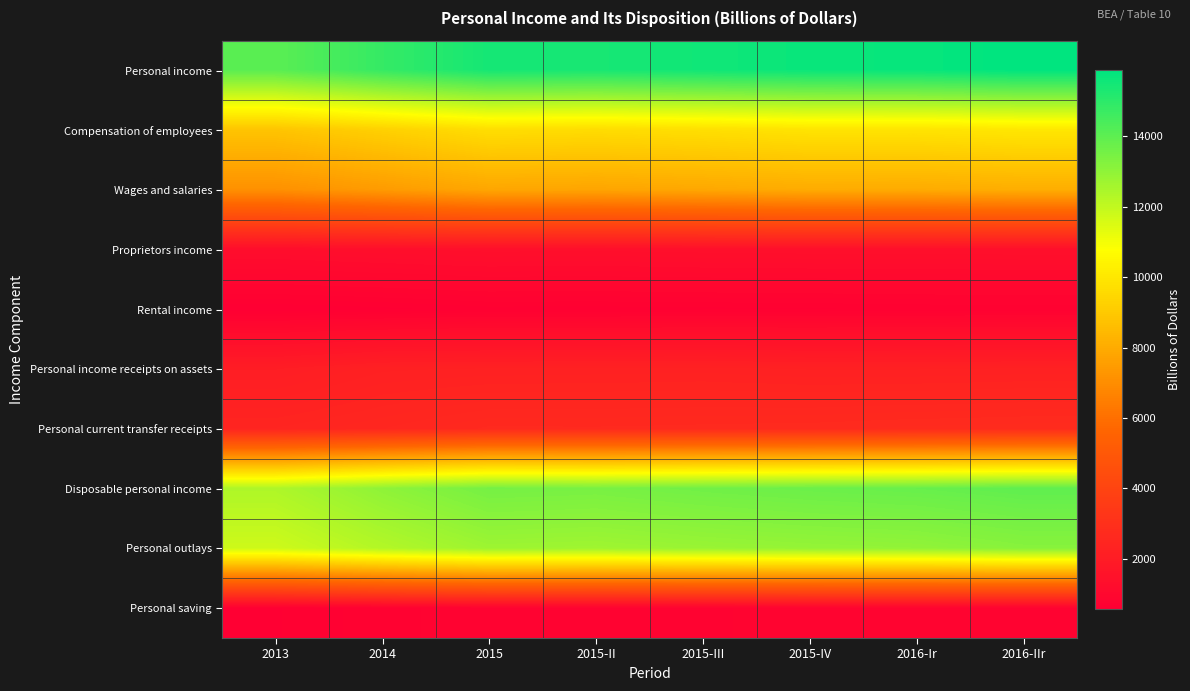

At how many categories does at least one series exceed 9000?

8